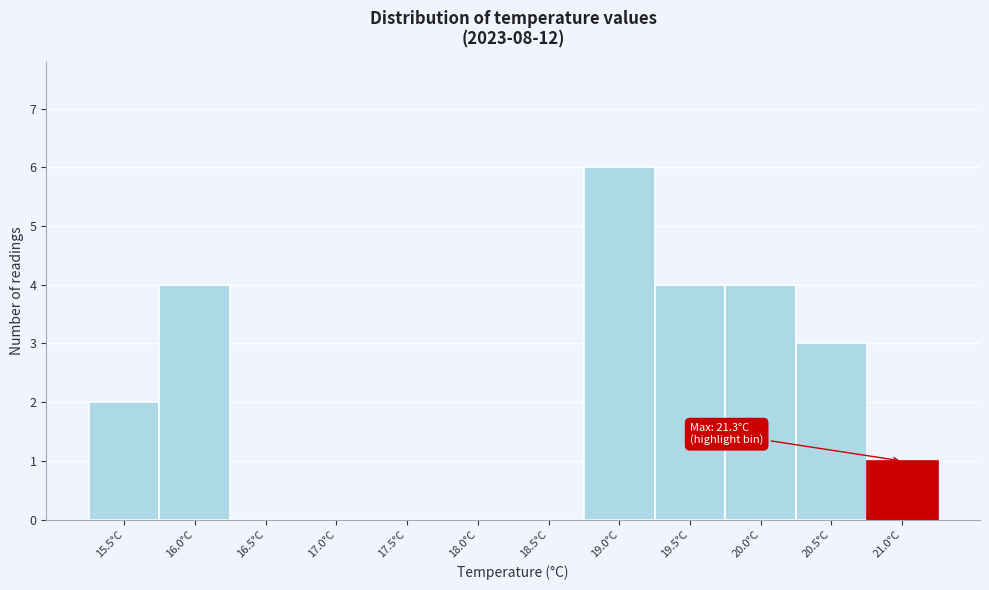

Reading right to left, extract all data points from this chart.

21.0°C=1	20.5°C=3	20.0°C=4	19.5°C=4	19.0°C=6	18.5°C=0	18.0°C=0	17.5°C=0	17.0°C=0	16.5°C=0	16.0°C=4	15.5°C=2